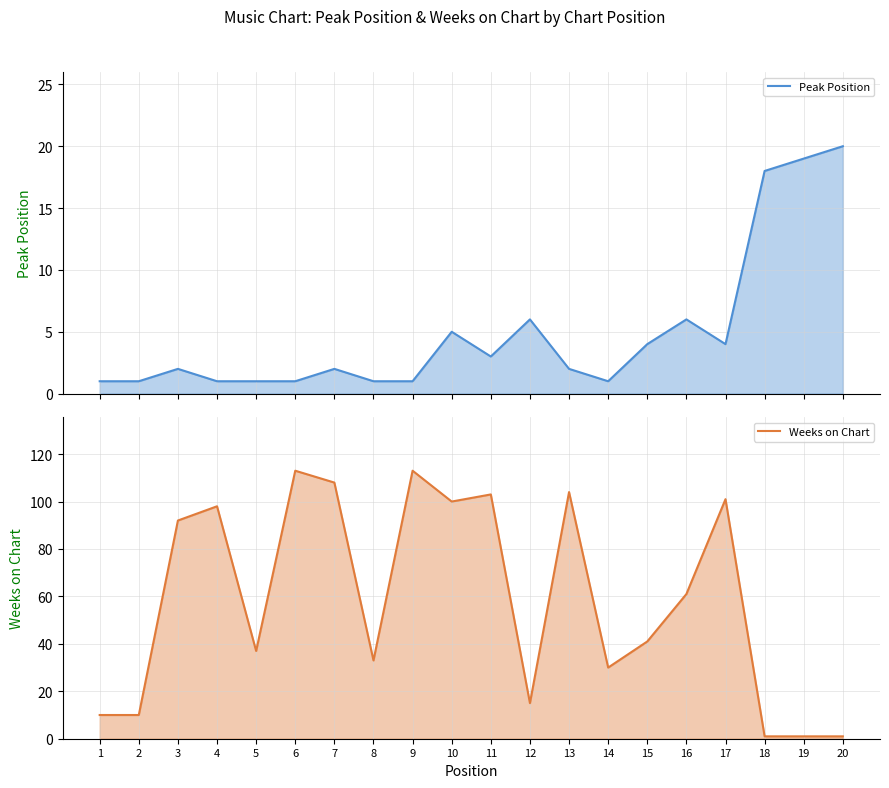

Reading right to left, extract all data points from this chart.

Peak Position: 20=20	19=19	18=18	17=4	16=6	15=4	14=1	13=2	12=6	11=3	10=5	9=1	8=1	7=2	6=1	5=1	4=1	3=2	2=1	1=1
Weeks on Chart: 20=1	19=1	18=1	17=101	16=61	15=41	14=30	13=104	12=15	11=103	10=100	9=113	8=33	7=108	6=113	5=37	4=98	3=92	2=10	1=10